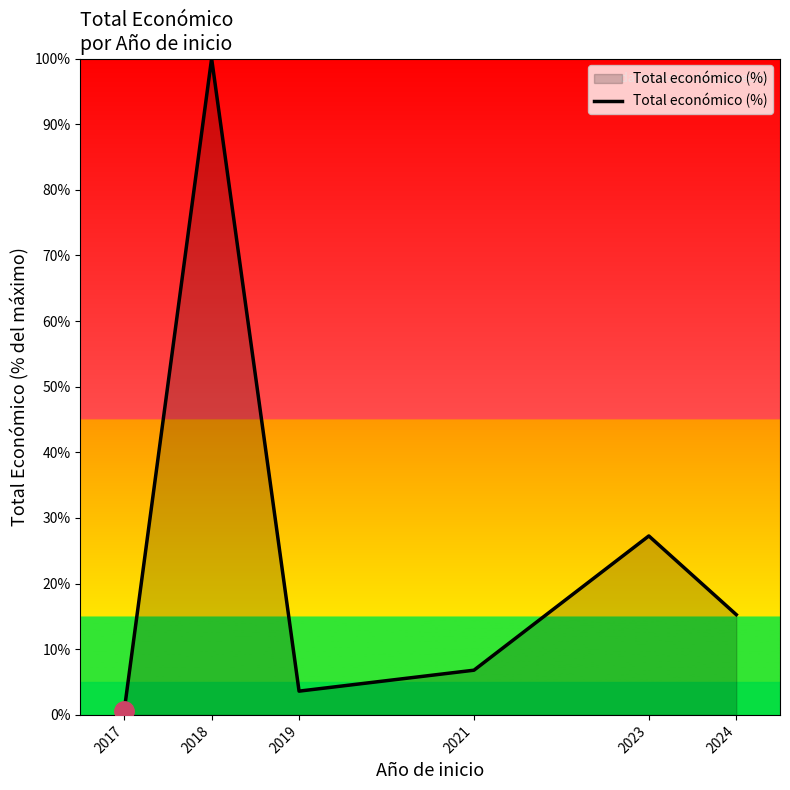

The value at 2019 is 3.6. True or false?

True